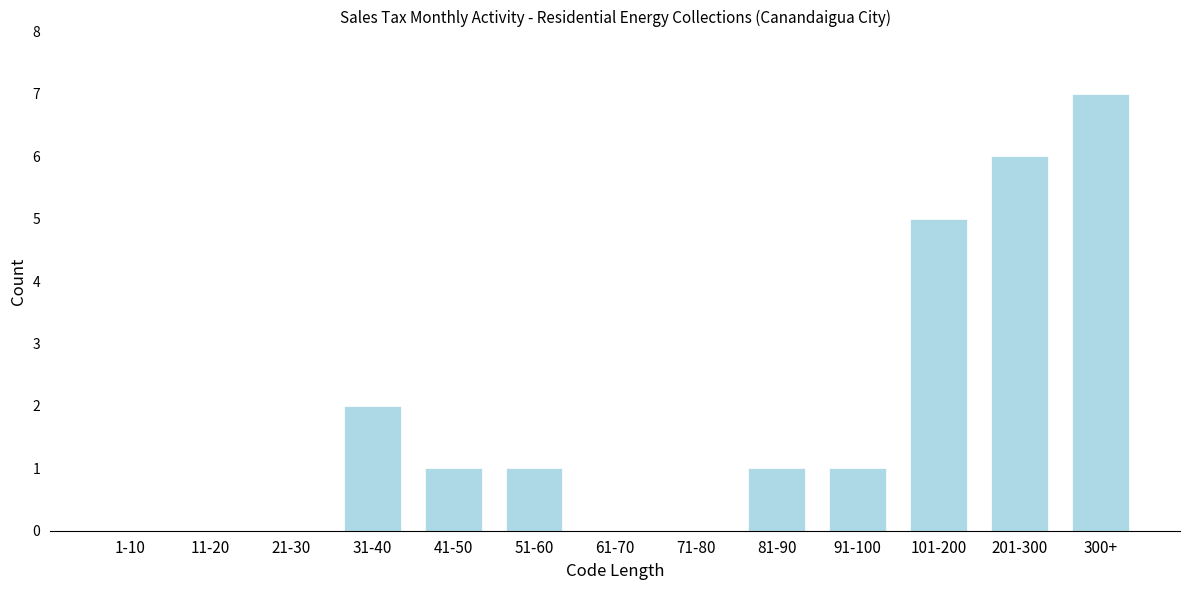

Reading left to right, extract all data points from this chart.

1-10=0	11-20=0	21-30=0	31-40=2	41-50=1	51-60=1	61-70=0	71-80=0	81-90=1	91-100=1	101-200=5	201-300=6	300+=7